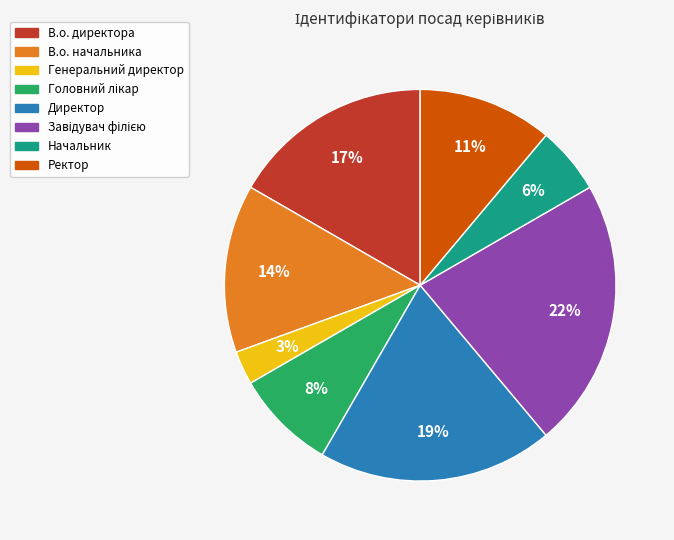

Combined, do Директор and Генеральний директор account for over 50%?

No